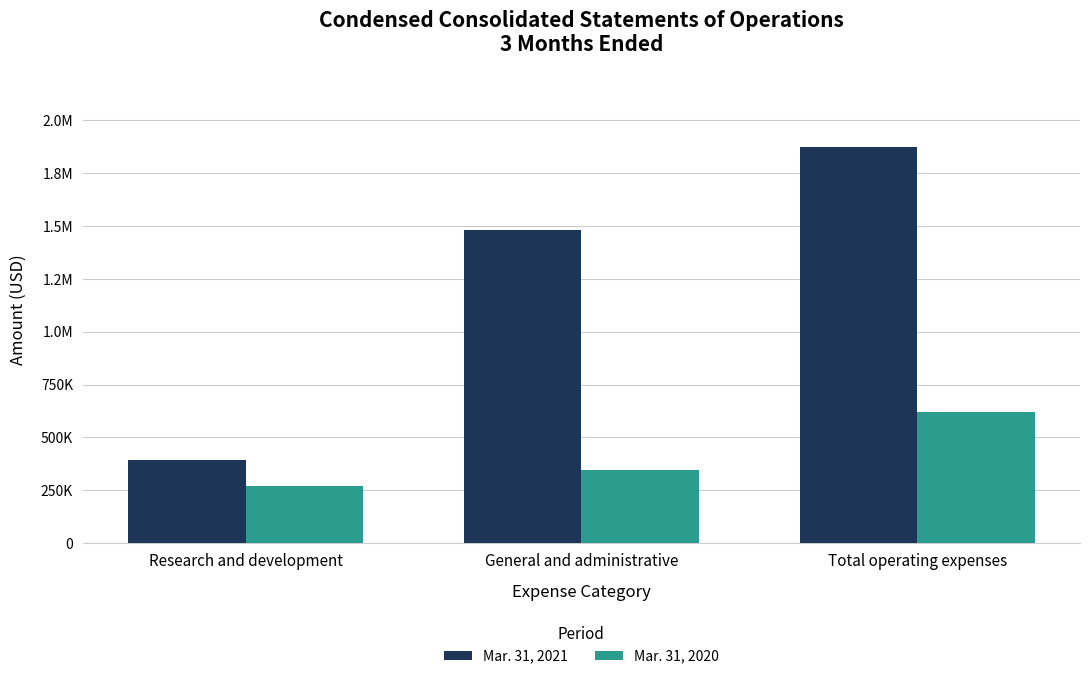

Does the chart contain stacked bars?

No